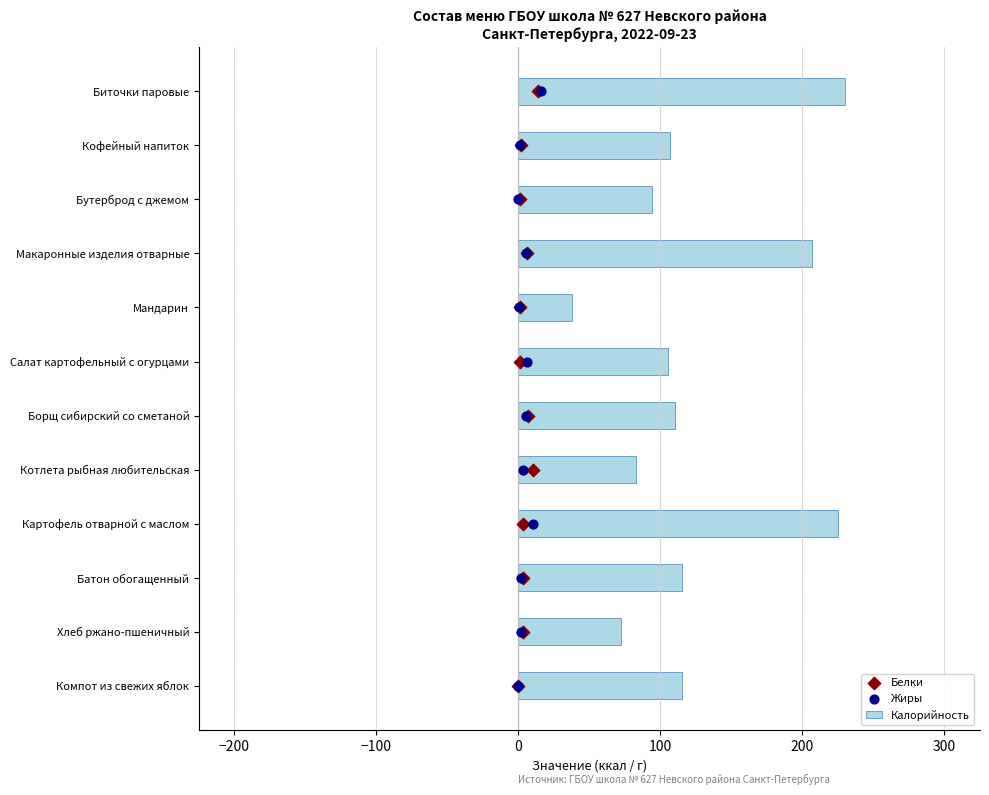

Which series reaches the minimum Y coordinate?

Белки